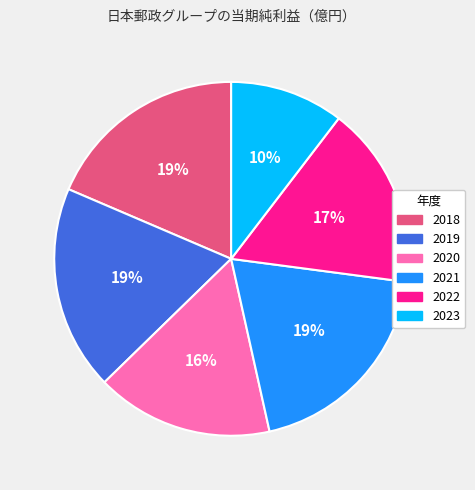

Does any single category account for the majority?

No